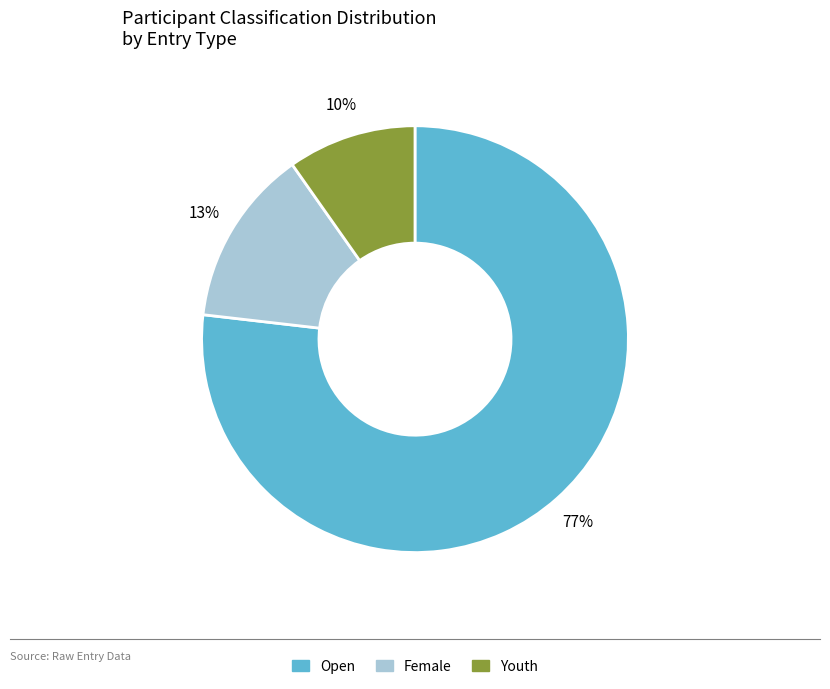

How many segments does this pie chart have?

3